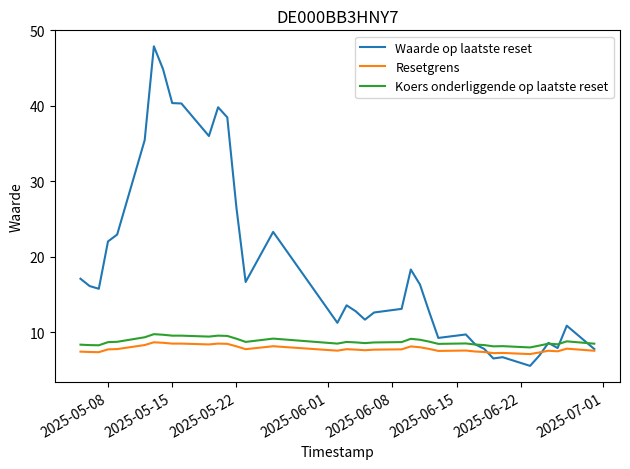

What is the smallest value displayed?

5.6